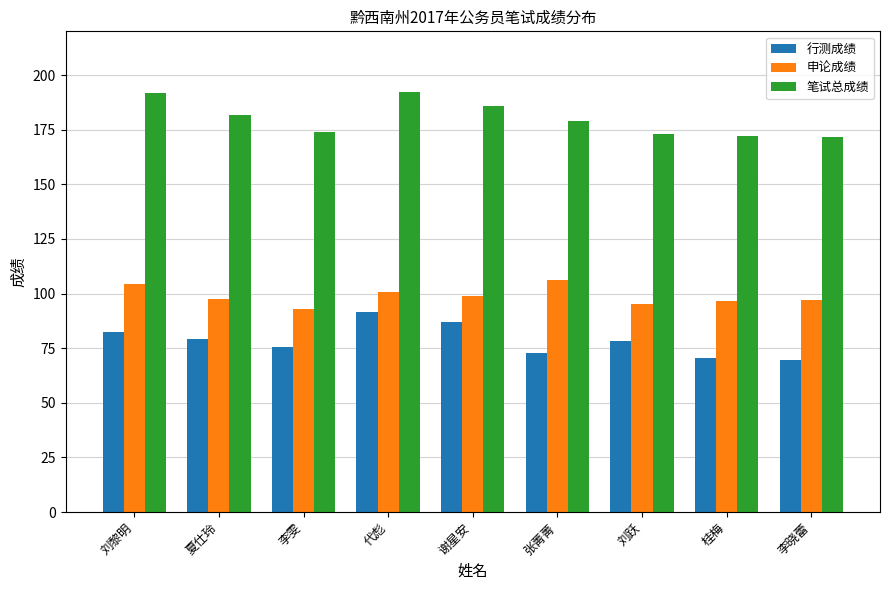

What is the difference between the second highest and minimum values in the 申论成绩 series?

11.5